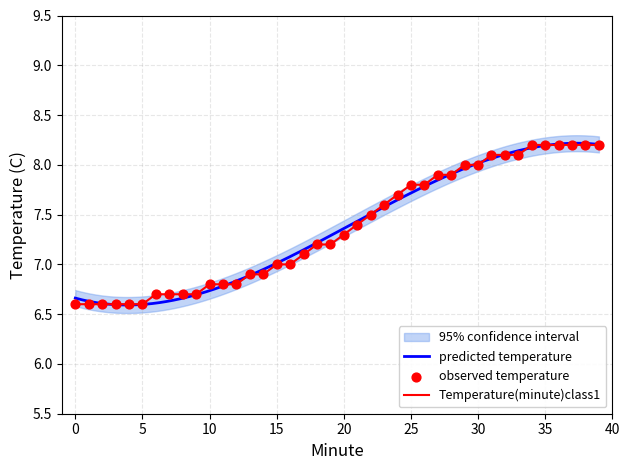

What is the change in value from 14 to 26?

+0.9